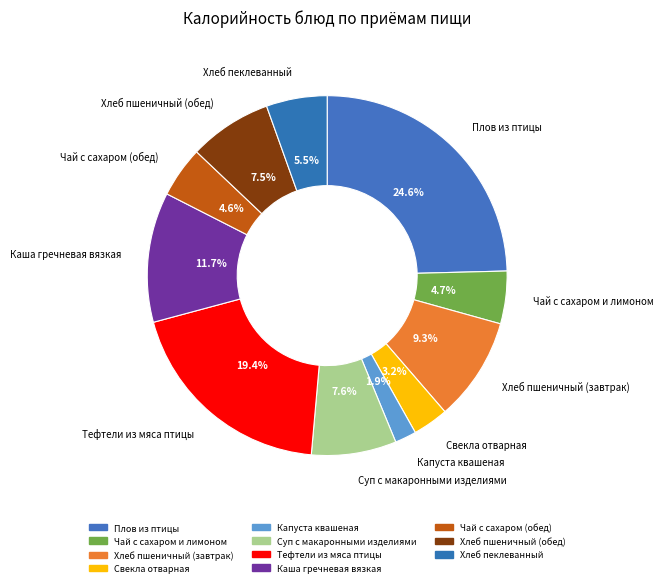

How many slices are in this pie chart?

11